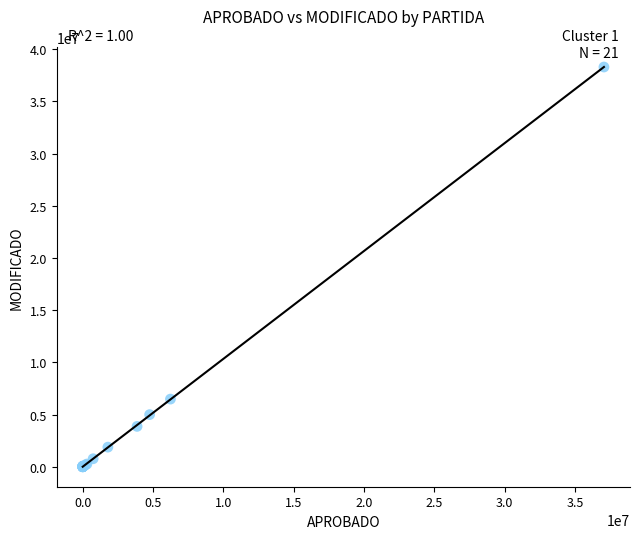

What Y value in the scatter plot is closest to 19147091?

6480805.0